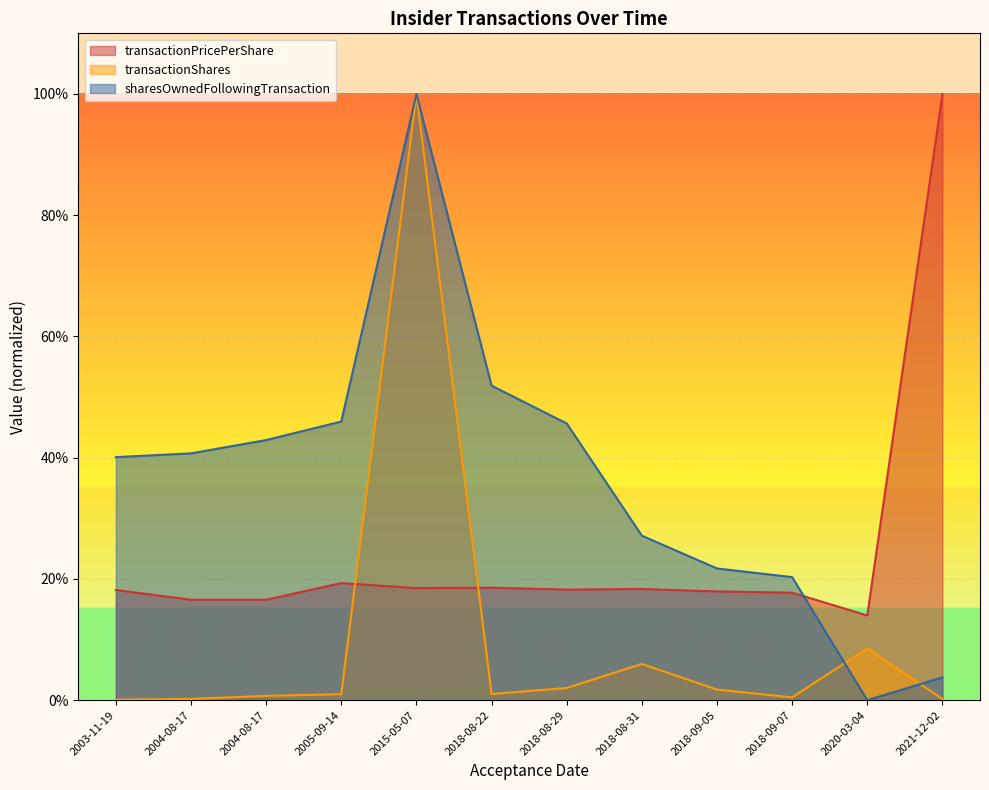

Which series has the widest spread of values?

sharesOwnedFollowingTransaction